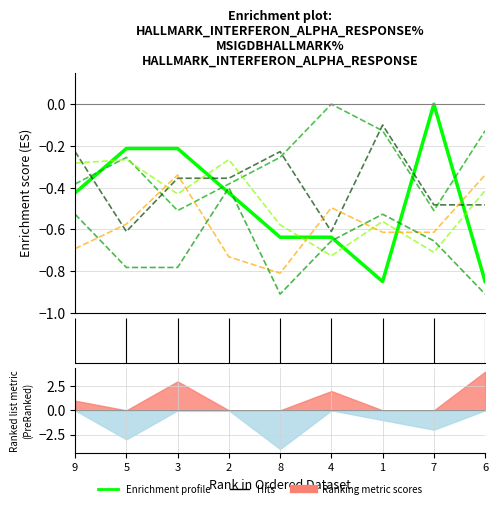

How many data points does each series have?

9